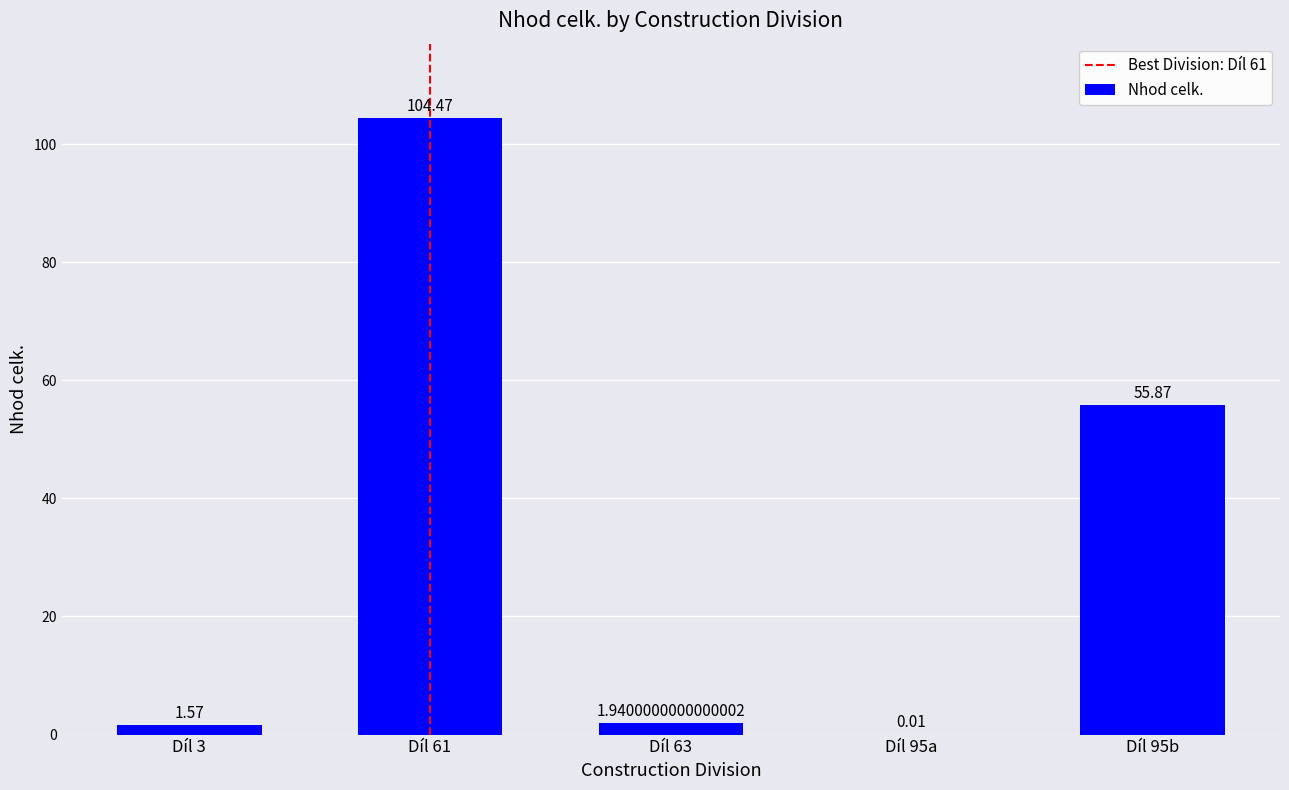

What is the sum of the values at Díl 61 and Díl 3?

106.0